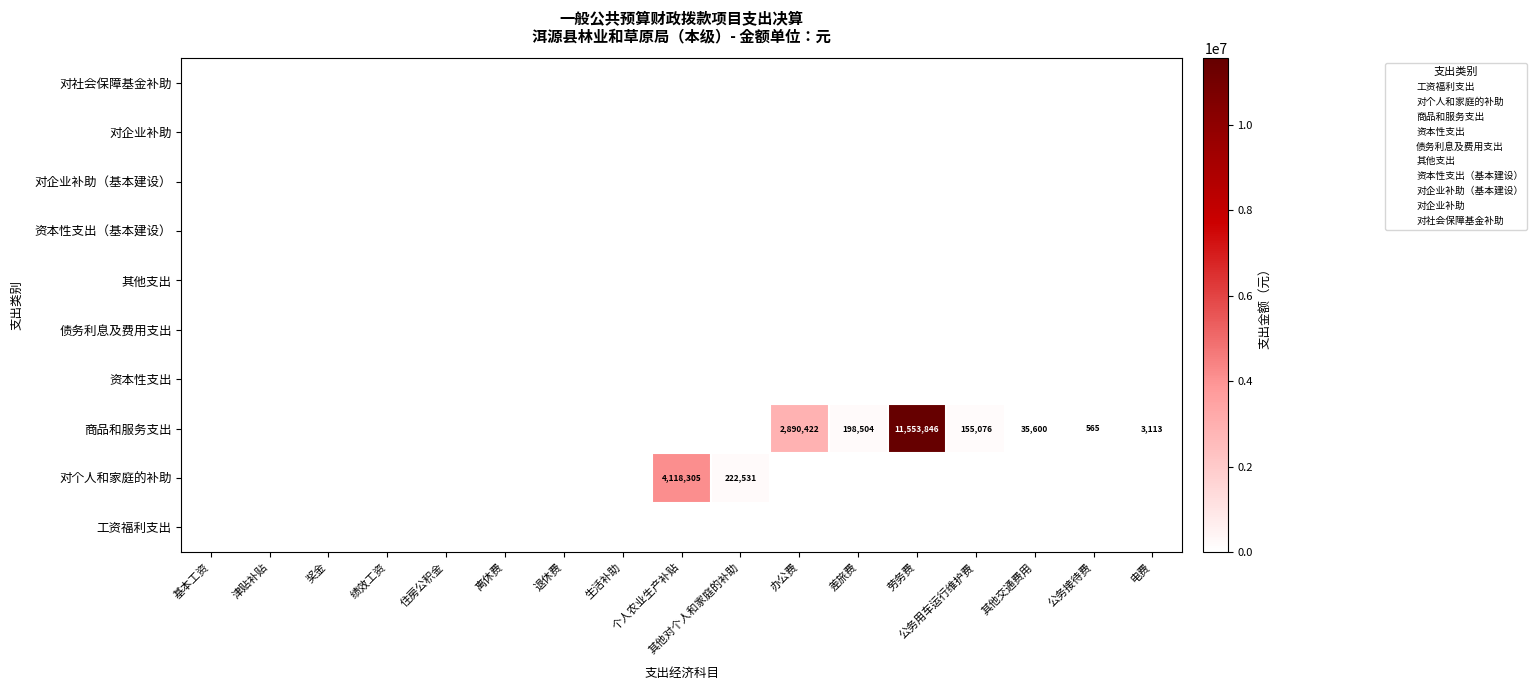

Where is 商品和服务支出 nearest to the value 5776922?

办公费